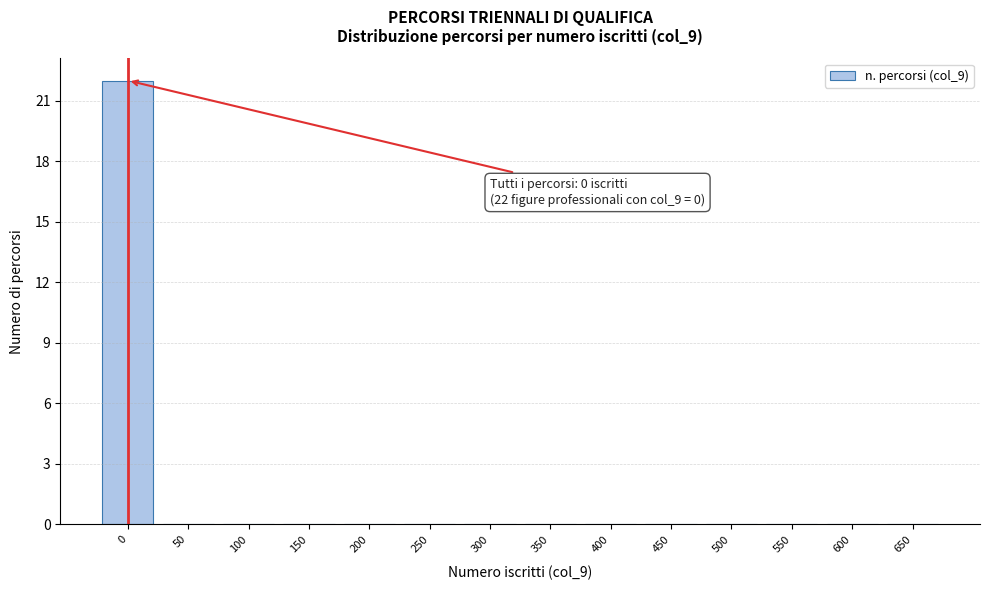

Over which range of the x-axis is the bar tallest?

-25 to 25